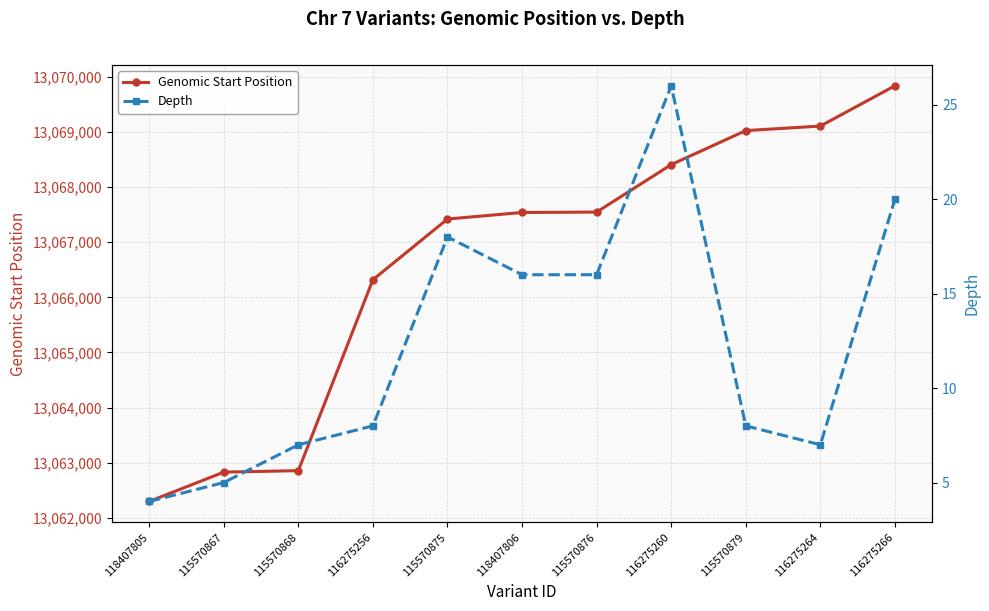

True or false: Depth has a value of 7 at 118407806.

False